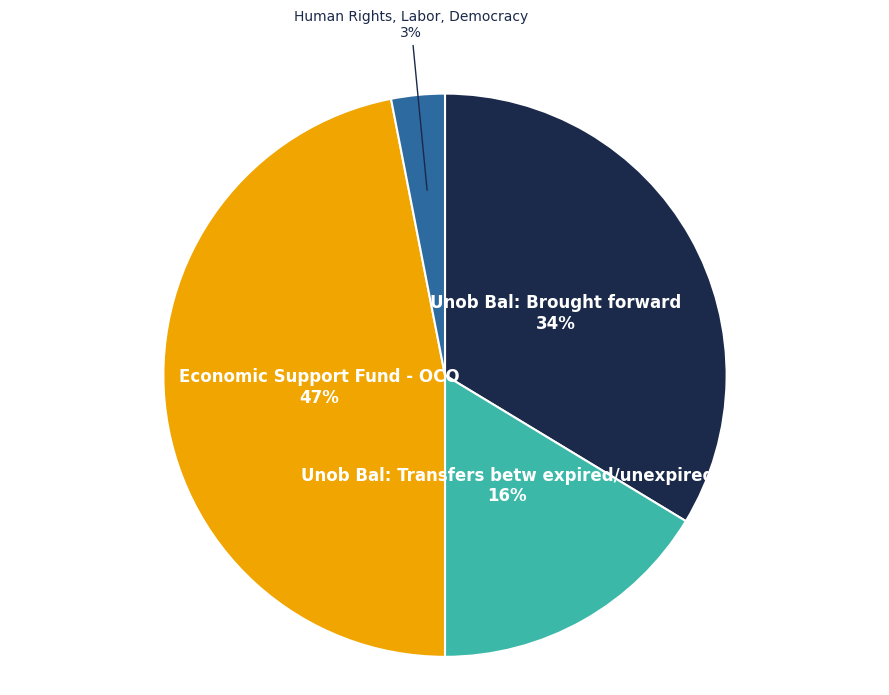

Which category has the smallest portion of the pie?

Human Rights, Labor, Democracy